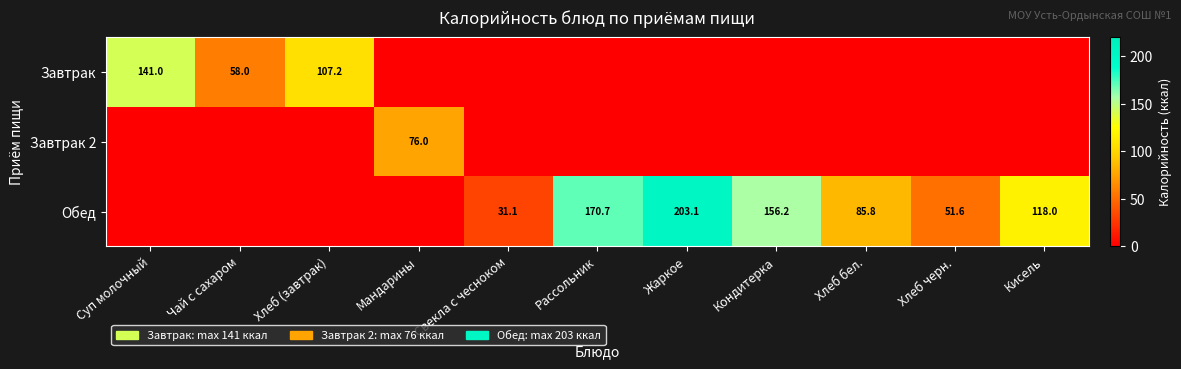

The Завтрак series shows 64.4 at Суп молочный. True or false?

False